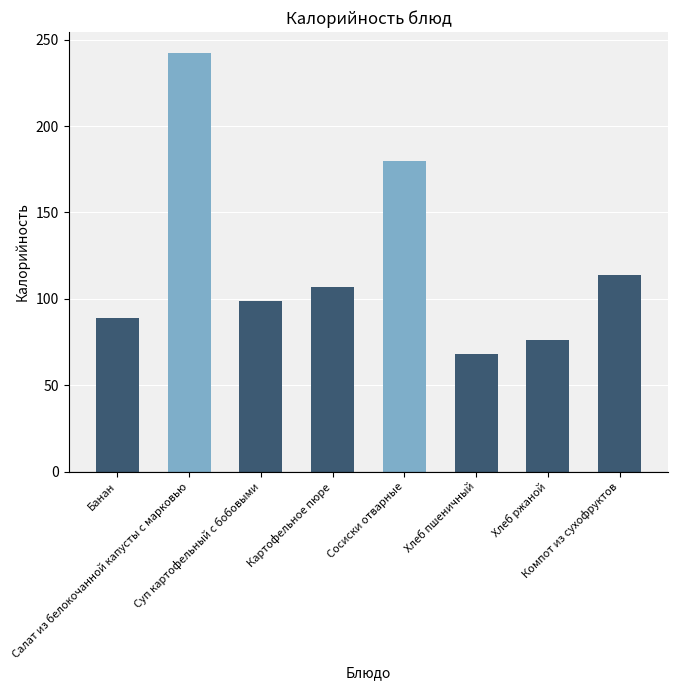

What is the smallest value displayed?

67.8